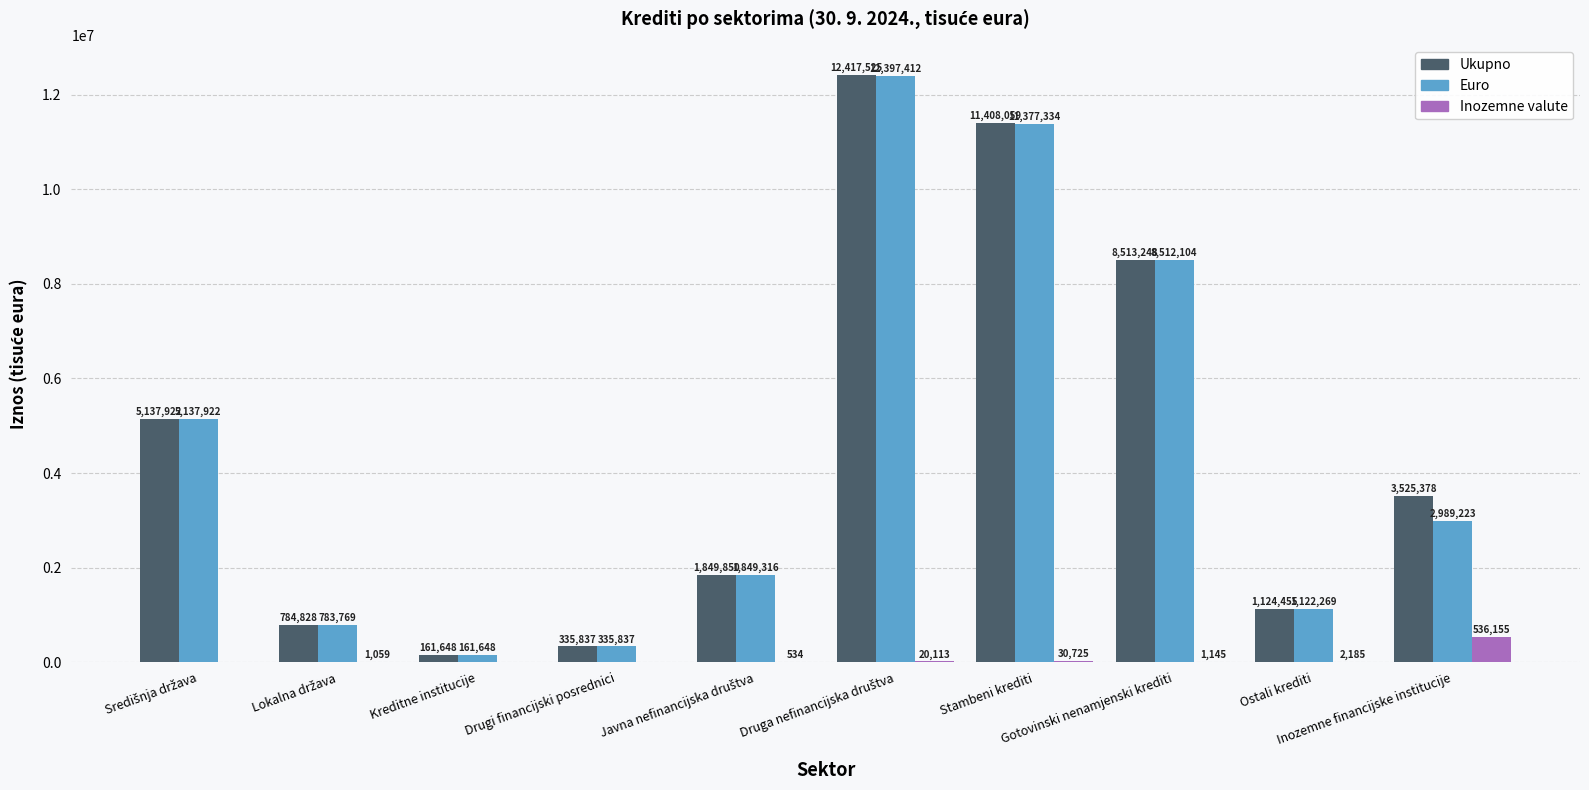

What is the maximum value for Euro?

12397412